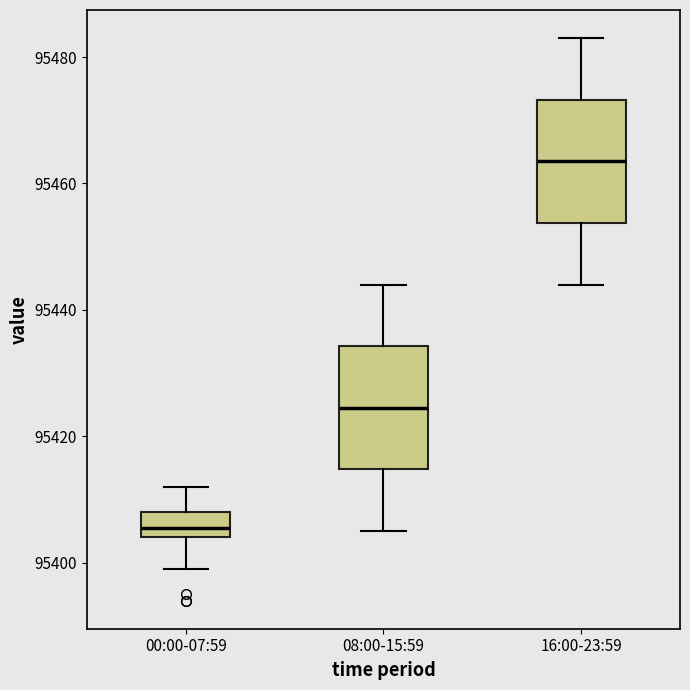

Reading left to right, read every box against the y-axis: the position of its median line, the range the box covers, and the ends of its whiskers. The values are not printed on the chart, so give them approximately, as read against the axis.

00:00-07:59: median 95406, box 95404 to 95408, whiskers 95400 to 95412
08:00-15:59: median 95424, box 95414 to 95434, whiskers 95406 to 95444
16:00-23:59: median 95464, box 95454 to 95474, whiskers 95444 to 95484